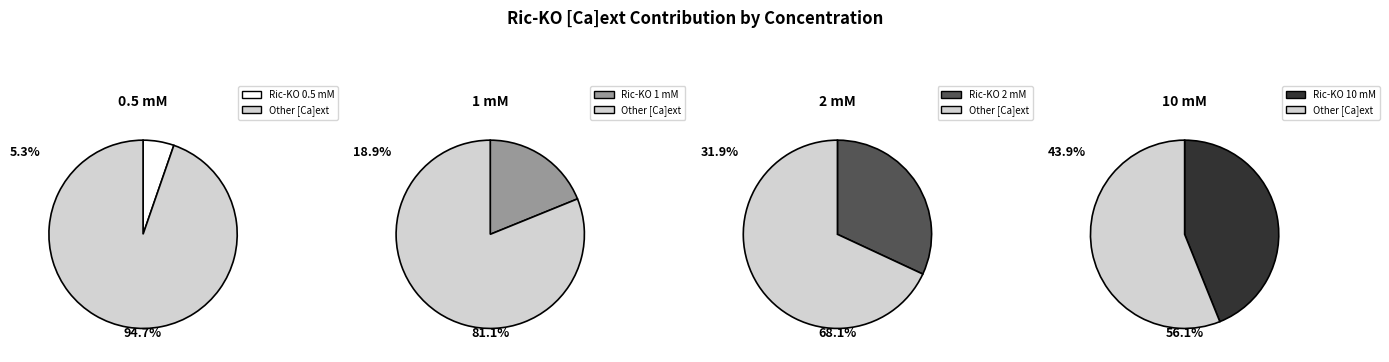

Do 6 and 10 mM together represent more than half of the pie?

No